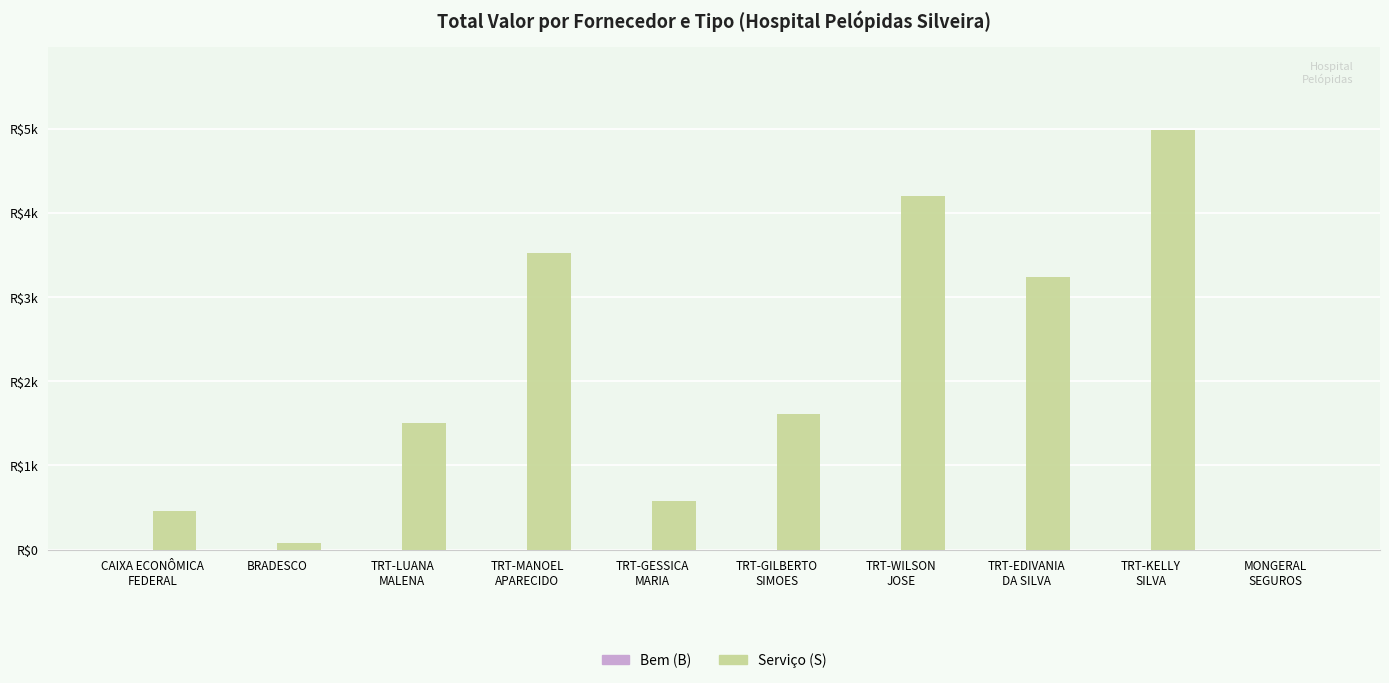

What is the label of the 2nd bar from the right?

TRT-KELLY
SILVA